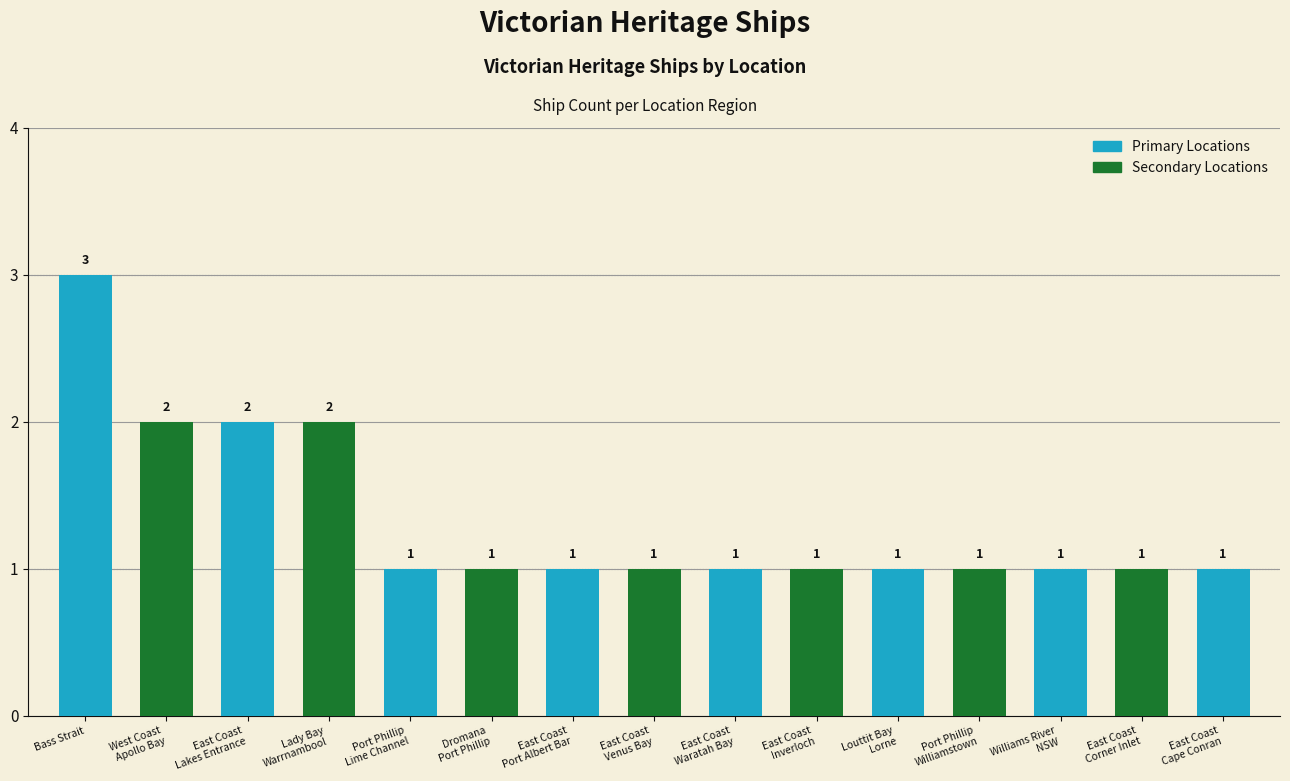

List the labels in order of value, smallest first.

Port Phillip
Lime Channel, Dromana
Port Phillip, East Coast
Port Albert Bar, East Coast
Venus Bay, East Coast
Waratah Bay, East Coast
Inverloch, Louttit Bay
Lorne, Port Phillip
Williamstown, Williams River
NSW, East Coast
Corner Inlet, East Coast
Cape Conran, West Coast
Apollo Bay, East Coast
Lakes Entrance, Lady Bay
Warrnambool, Bass Strait